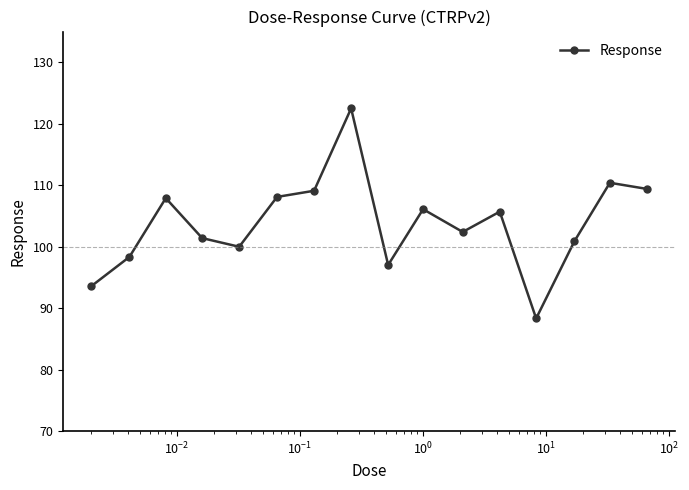

What is the difference between the maximum and minimum values?

34.2